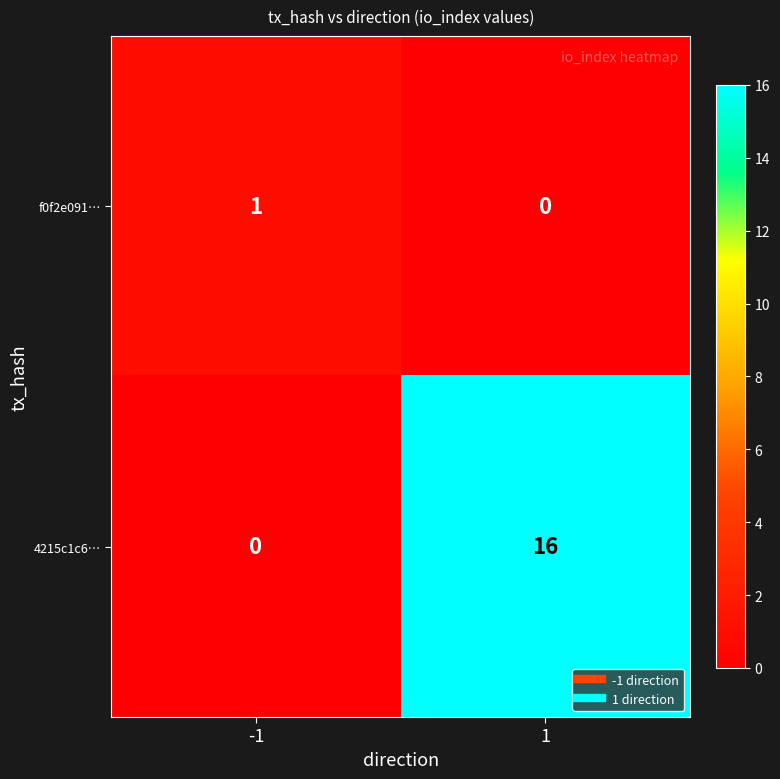

What is the difference between the maximum and minimum values in the 4215c1c6… series?

16